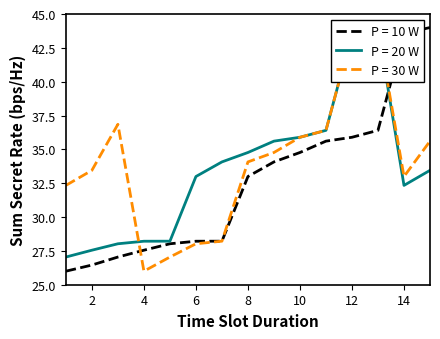

What is the sum of the P = 30 W values at 9 and 7?

63.0